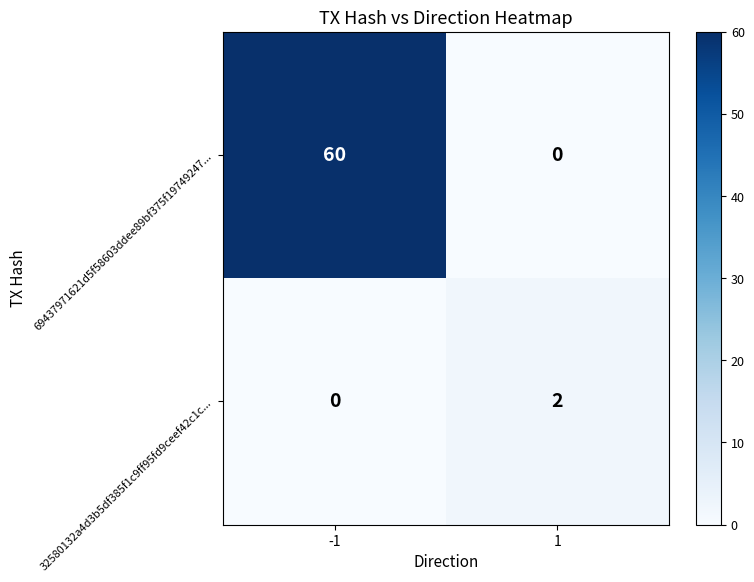

Reading left to right, list all the values displayed in this chart.

69437971621d5f58603ddee89bf375f19749247...: 60	0
32580132a4d3b5df385f1c9ff95fd9ceef42c1c...: 0	2